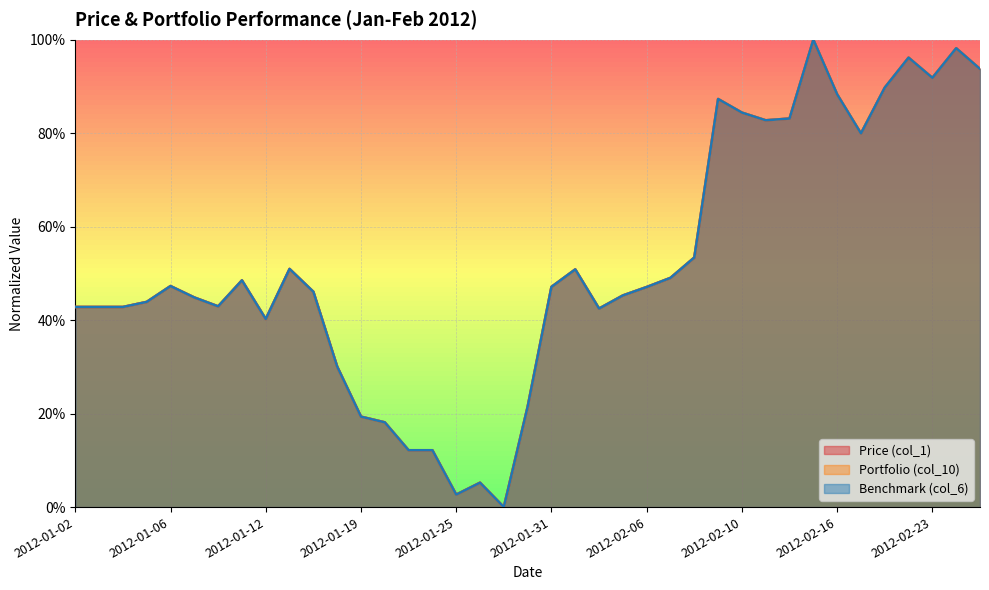

List the series in order of their peak value, highest first.

Price (col_1), Portfolio (col_10), Benchmark (col_6)